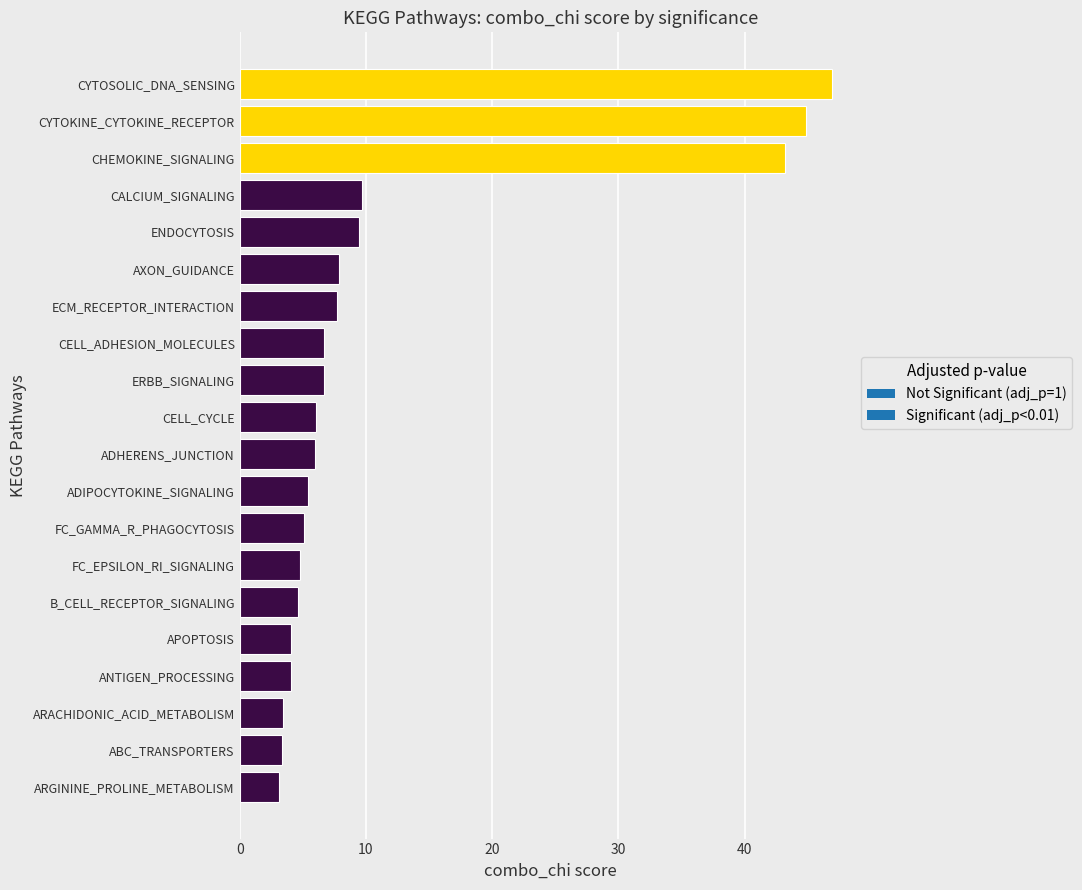

What is the approximate value at ENDOCYTOSIS?

9.4